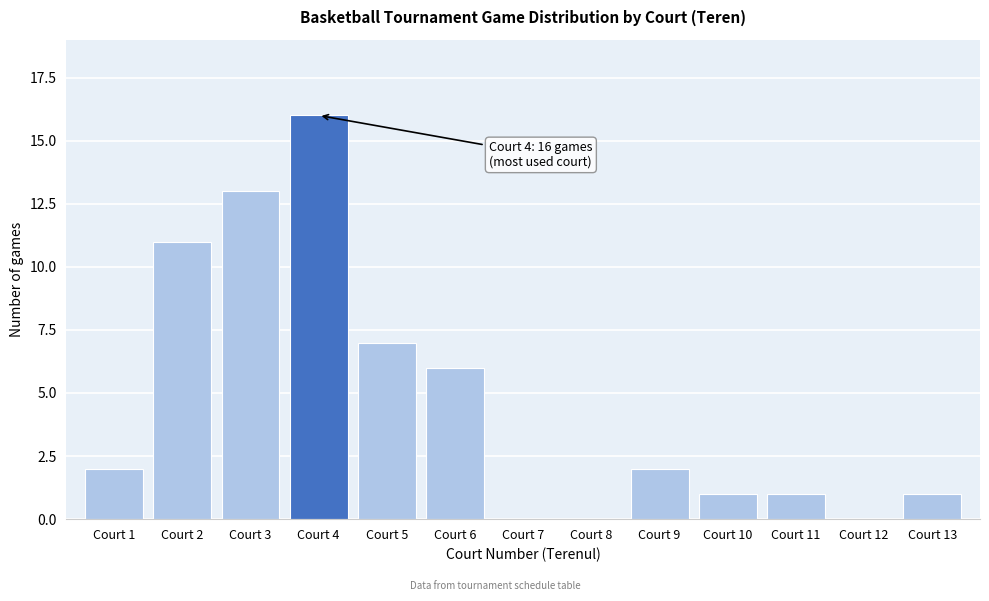

Reading left to right, what are all the values shown in this chart?

Court 1=2	Court 2=11	Court 3=13	Court 4=16	Court 5=7	Court 6=6	Court 7=0	Court 8=0	Court 9=2	Court 10=1	Court 11=1	Court 12=0	Court 13=1